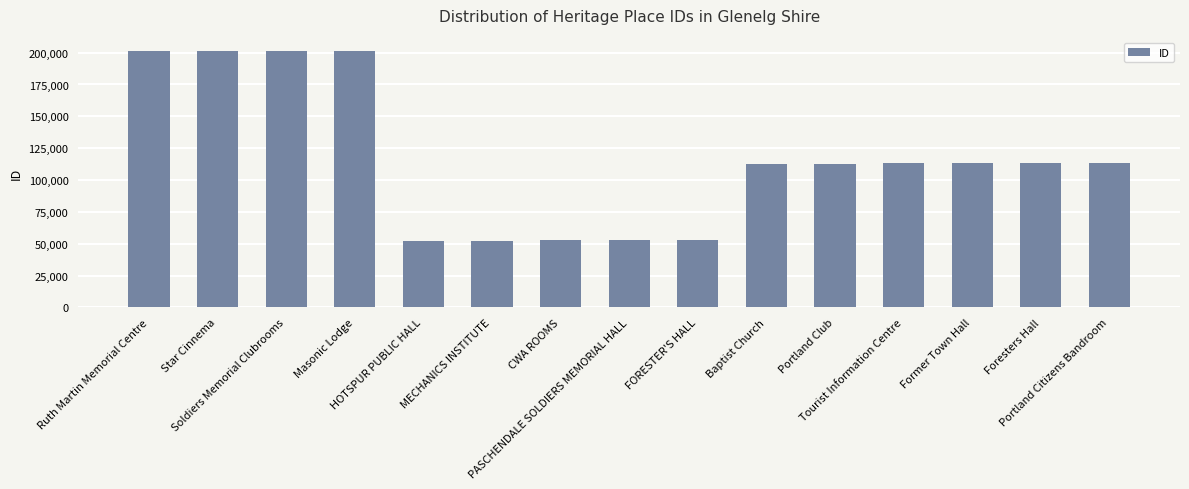

Read the value at MECHANICS INSTITUTE.

52404